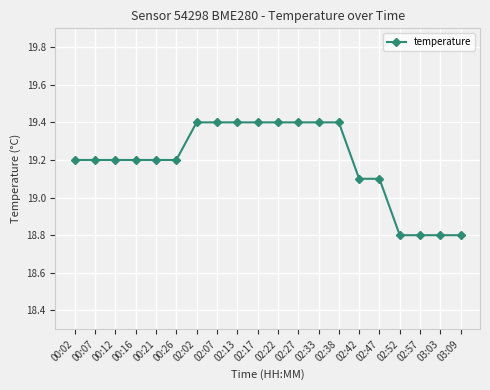

What is the greatest value displayed?

19.4